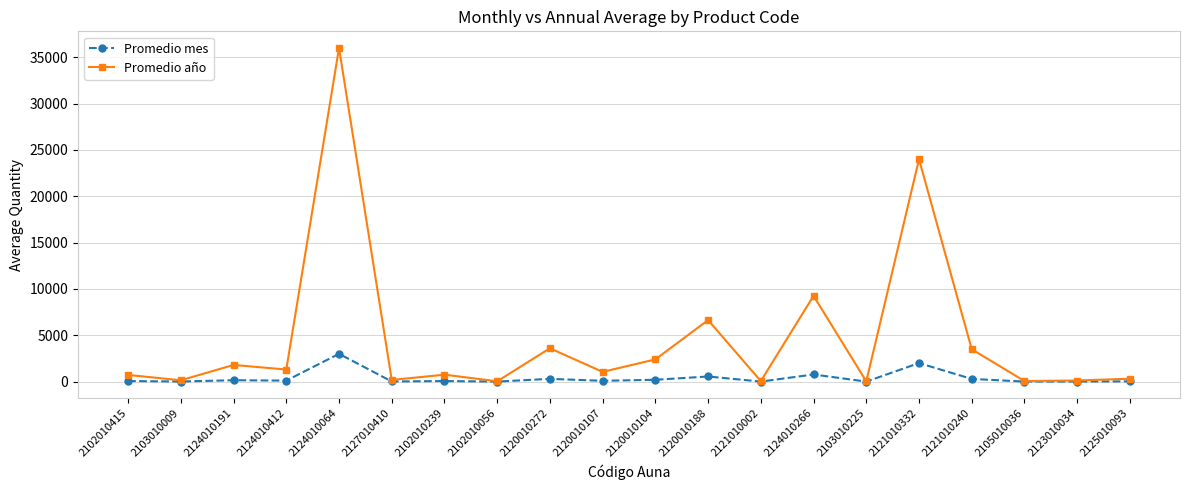

Rank the series by their average value, from highest to lowest.

Promedio año, Promedio mes